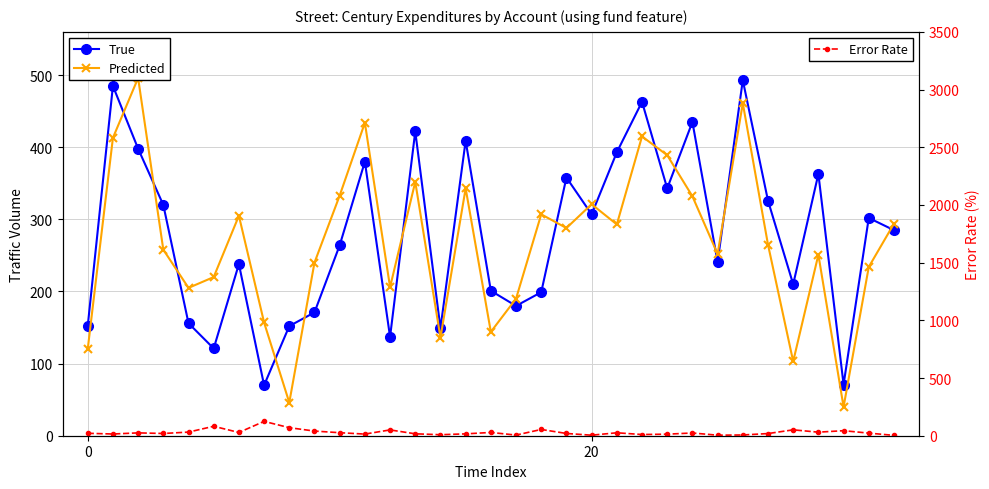

What is the value of the Error Rate point at the 8th from the left?

124.3